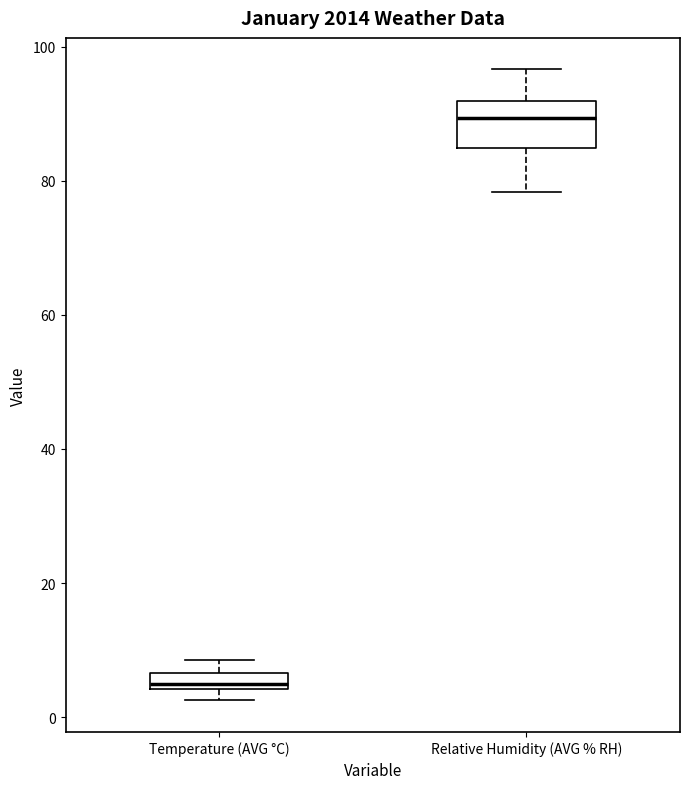

Which box's median line is the highest?

Relative Humidity (AVG % RH)